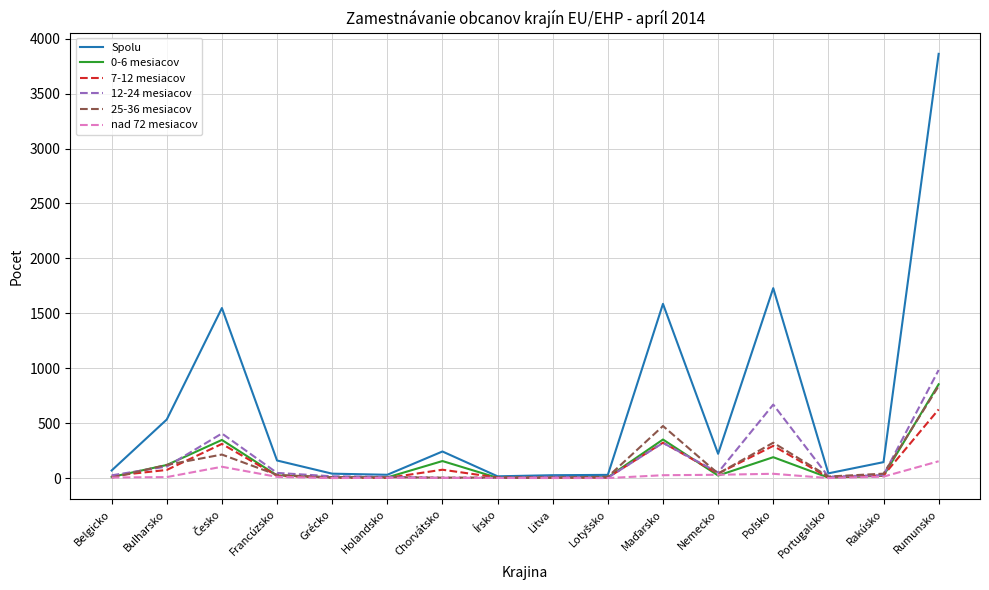

Which series has the largest range (max minus min)?

Spolu